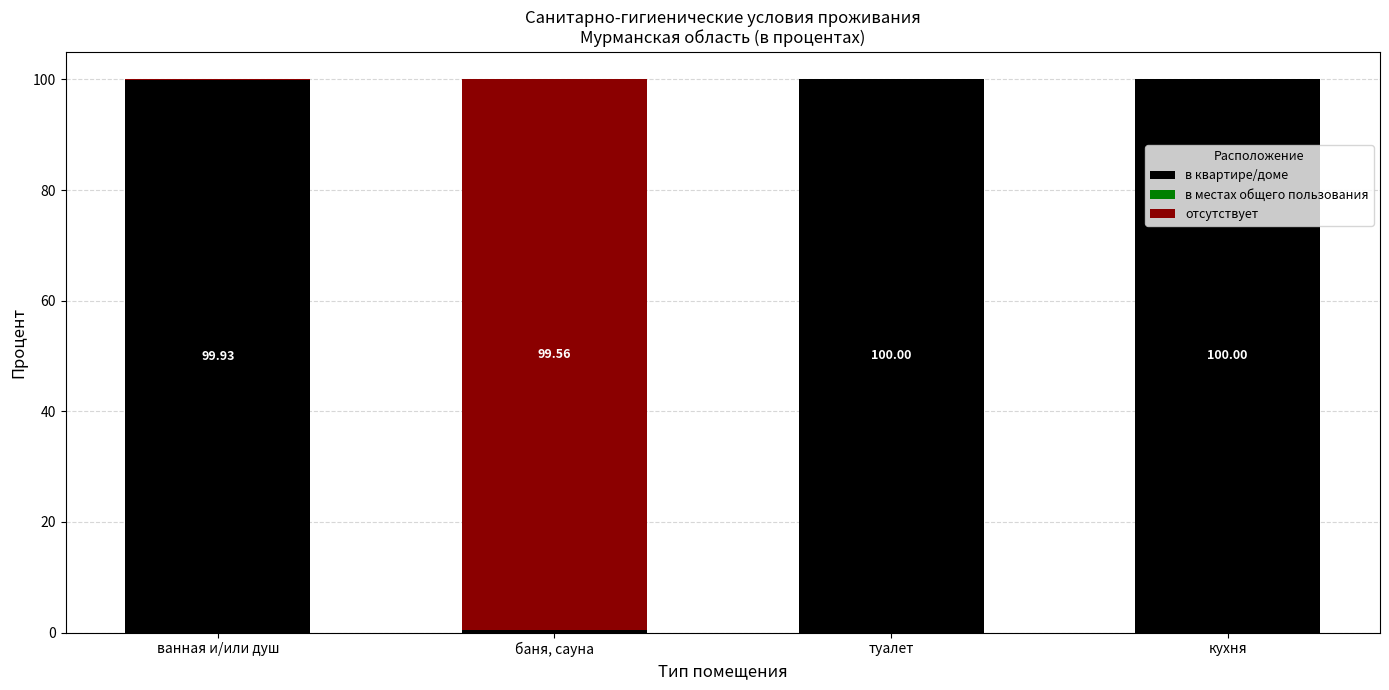

What is the sum of the в квартире/доме values at кухня and баня, сауна?

100.4